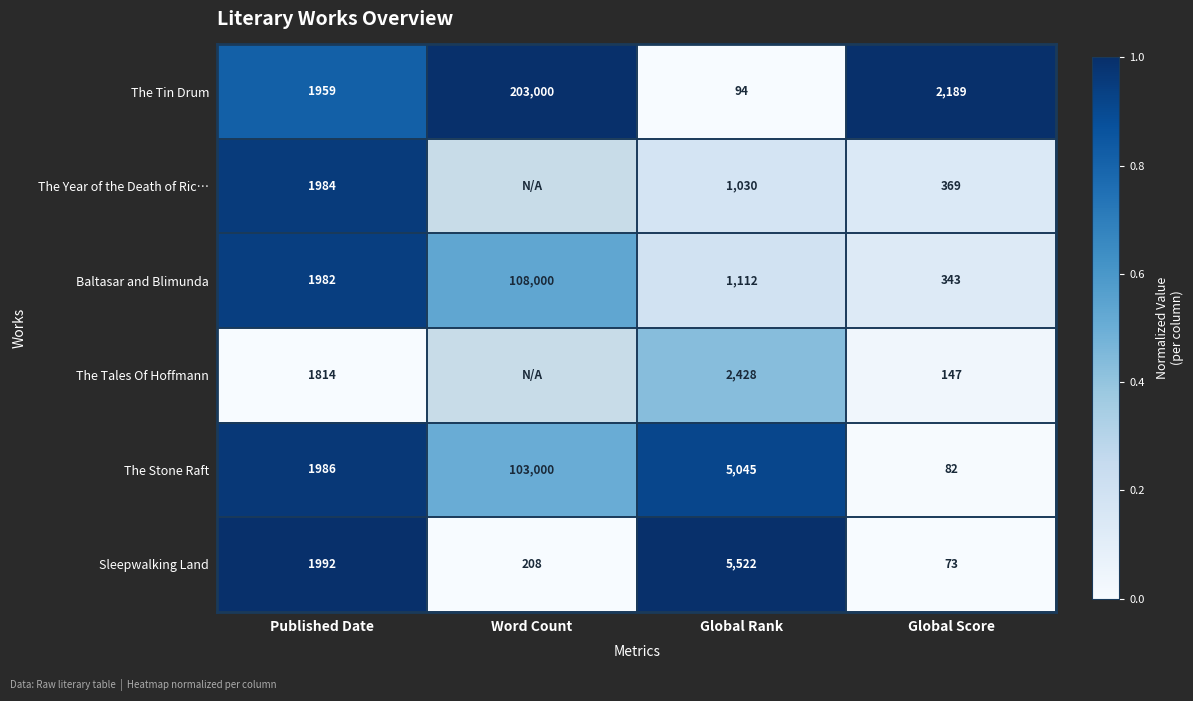

How many categories are shown in the chart?

4